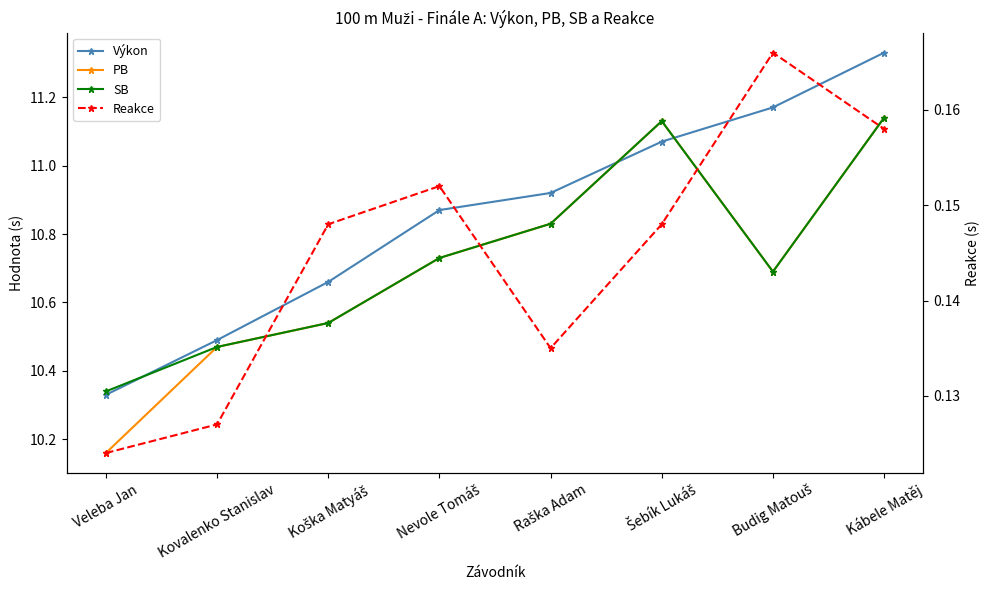

At which category is the sum across all series the highest?

Kábele Matěj